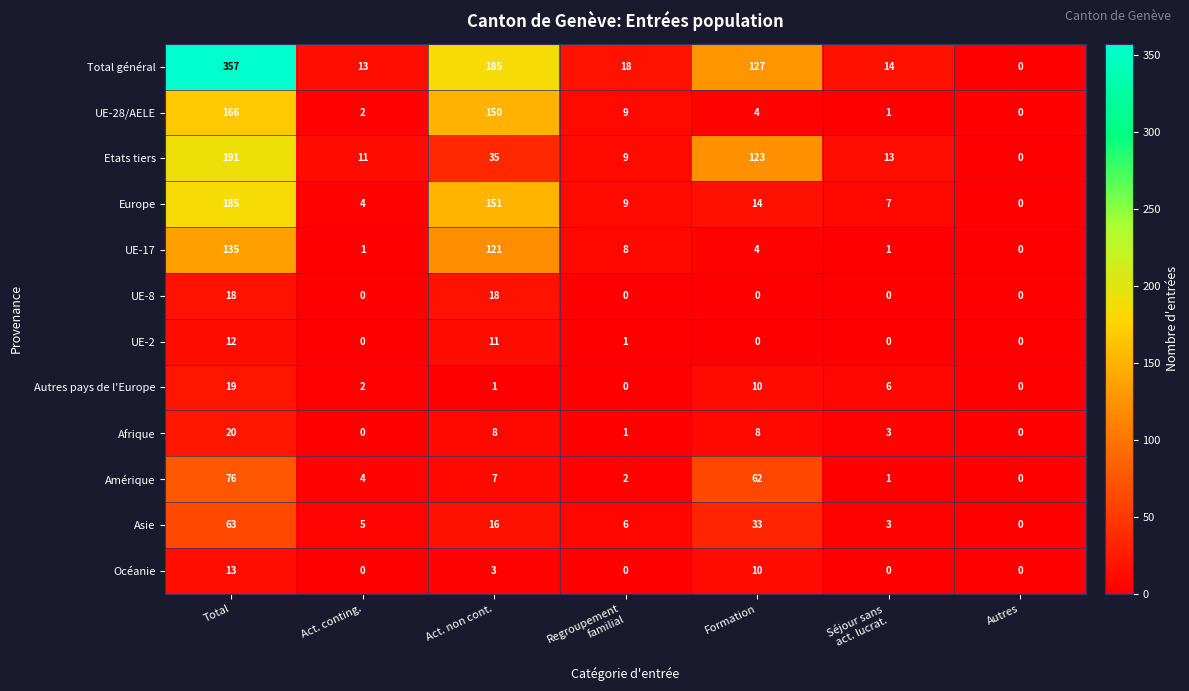

Is it true that Etats tiers equals -122 at Autres?

False